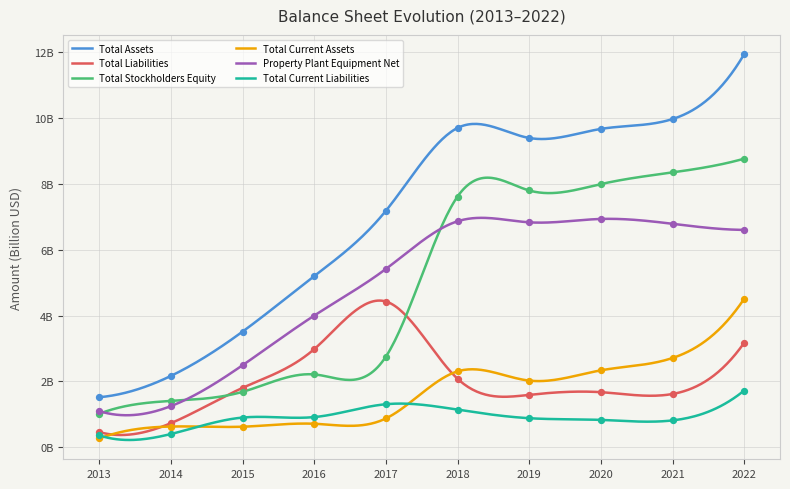

Is the value of Total Stockholders Equity at 2020 greater than the value of Property Plant Equipment Net at 2017?

Yes